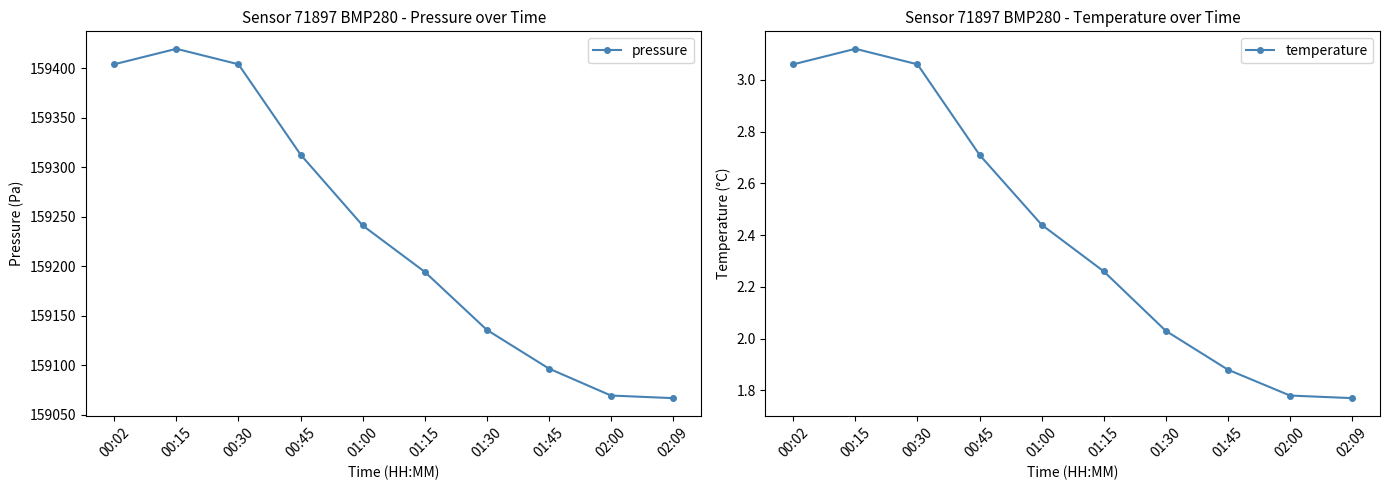

True or false: temperature and pressure intersect in this chart.

False